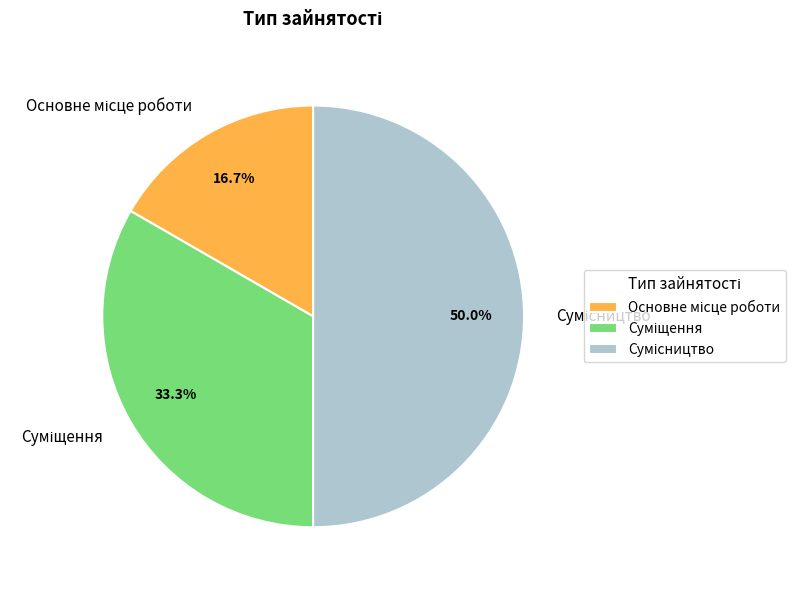

Do Основне місце роботи and Суміщення together represent more than half of the pie?

No